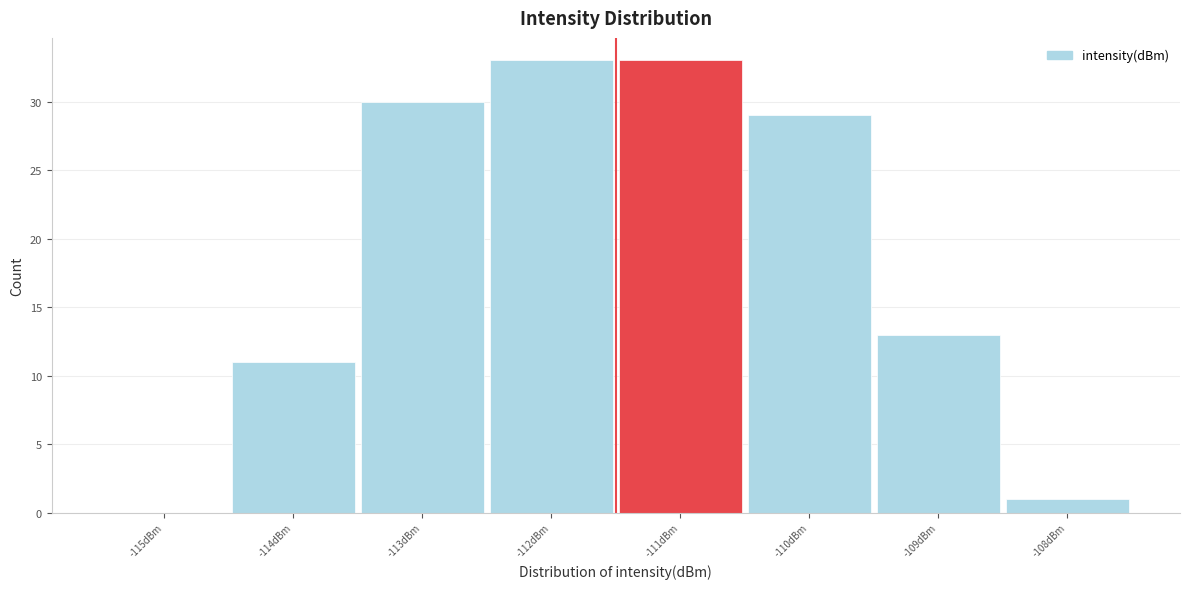

Reading left to right, list every bar in this chart as the range it spans on the x-axis followed by its height. The values are not printed on the chart, so give them approximately, as read against the axis.

-115.5 to -114.5: 0
-114.5 to -113.5: 11
-113.5 to -112.5: 30
-112.5 to -111.5: 33
-111.5 to -110.5: 33
-110.5 to -109.5: 29
-109.5 to -108.5: 13
-108.5 to -107.5: 1